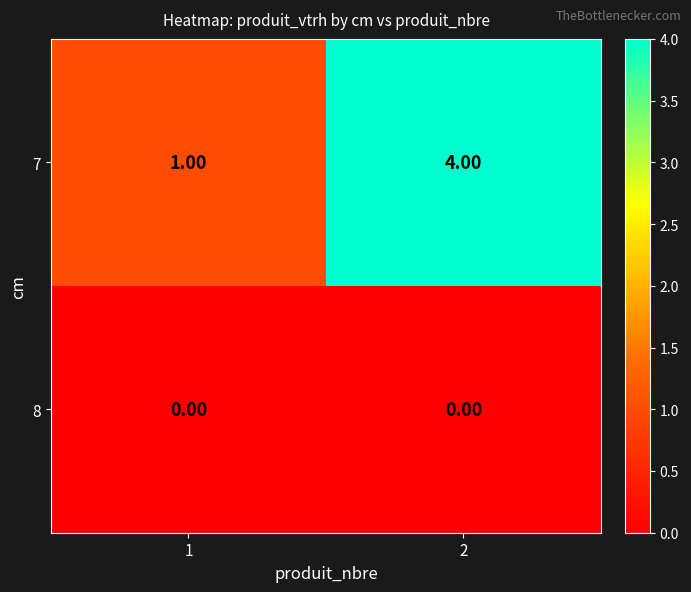

What is the sum of all 7 values?

5